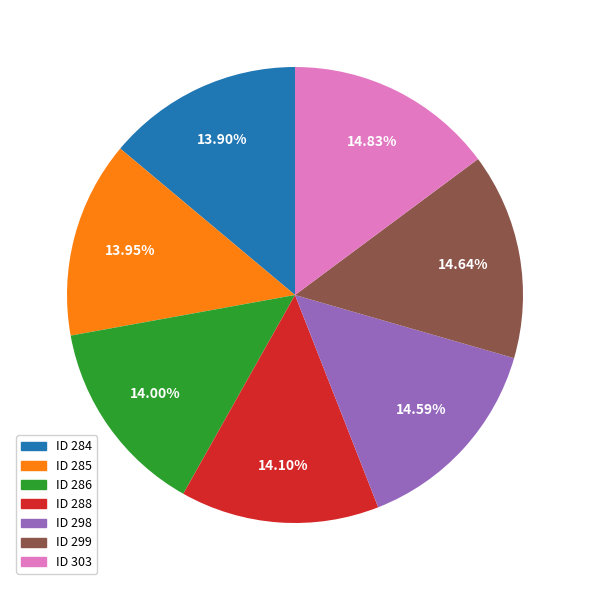

How many slices are in this pie chart?

7